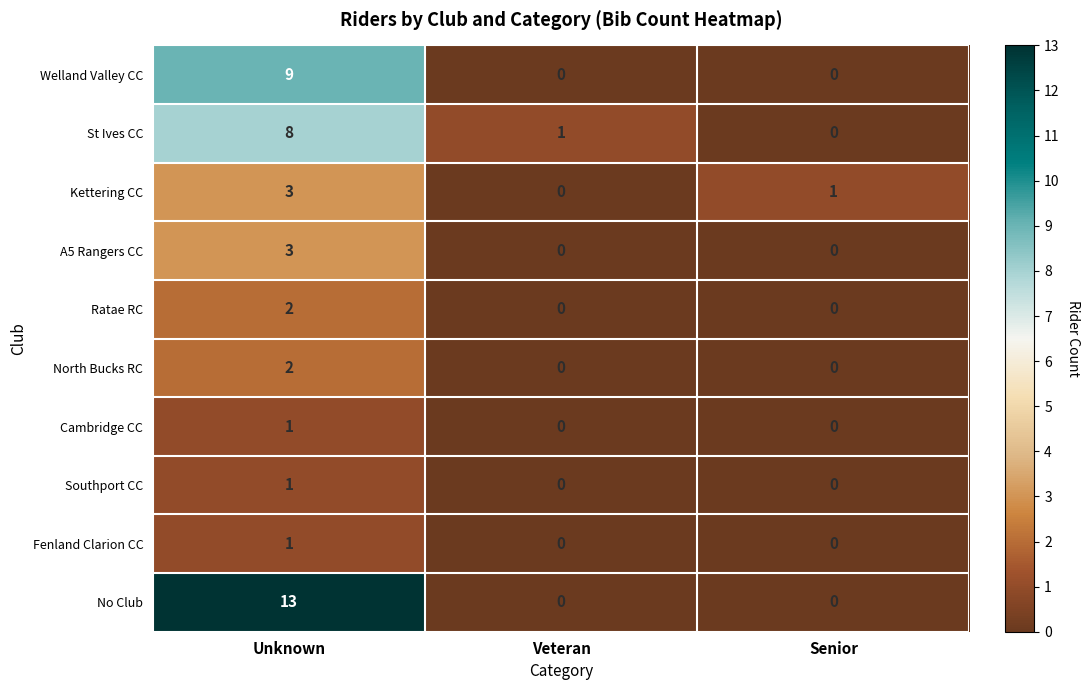

What is the difference between the maximum and minimum values in the Welland Valley CC series?

9